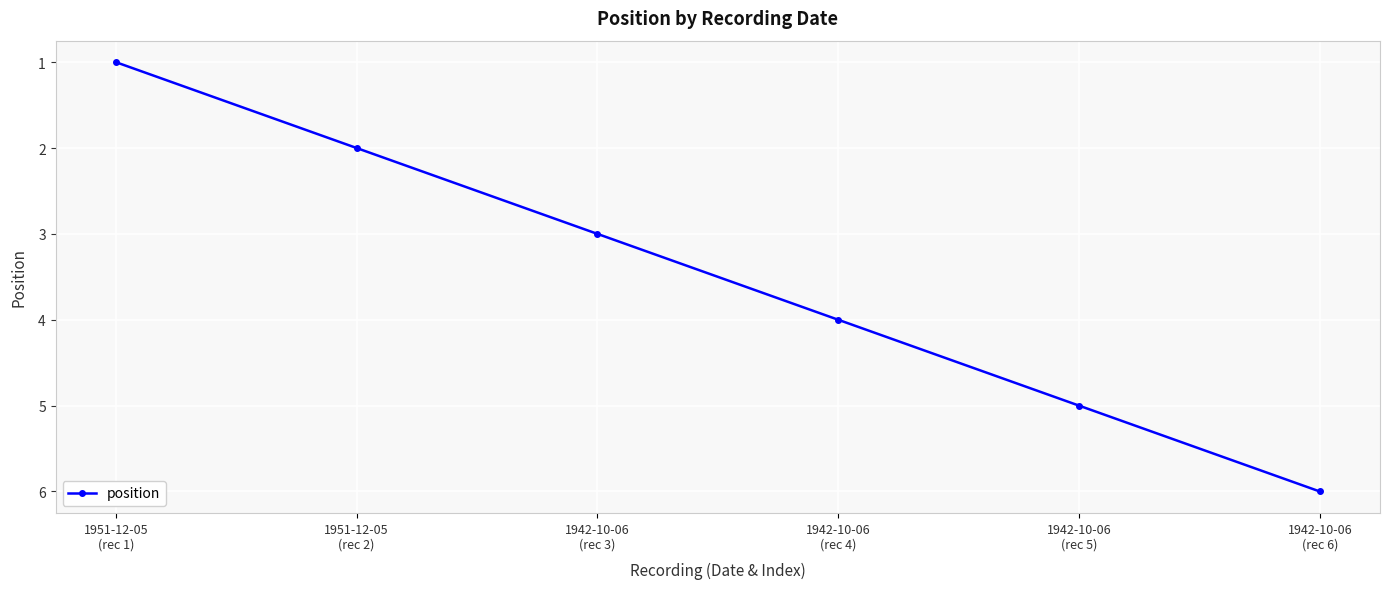

Which has a higher value, 1942-10-06
(rec 5) or 1942-10-06
(rec 3)?

1942-10-06
(rec 5)